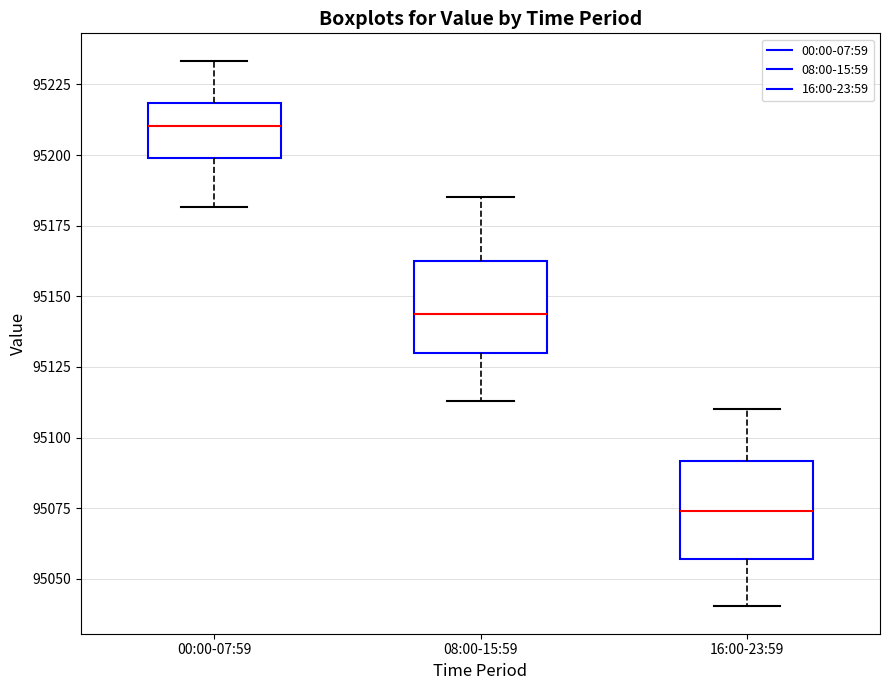

Reading left to right, transcribe this box plot: for each box, give where its median line is, the range the box spans, and where its two whiskers end, as read against the y-axis. The values are not printed on the chart, so give them approximately, as read against the axis.

00:00-07:59: median 95210, box 95200 to 95220, whiskers 95180 to 95235
08:00-15:59: median 95145, box 95130 to 95160, whiskers 95115 to 95185
16:00-23:59: median 95075, box 95055 to 95090, whiskers 95040 to 95110